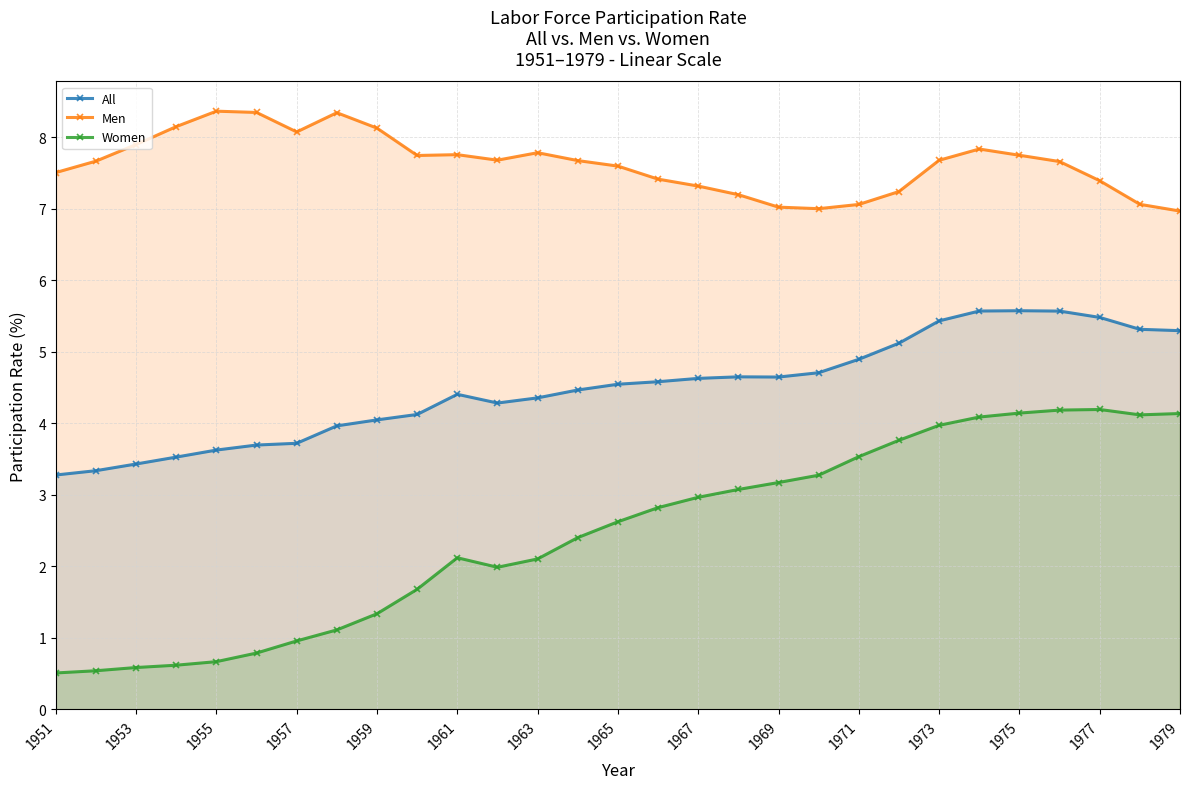

What is the average value of the All series?

4.5